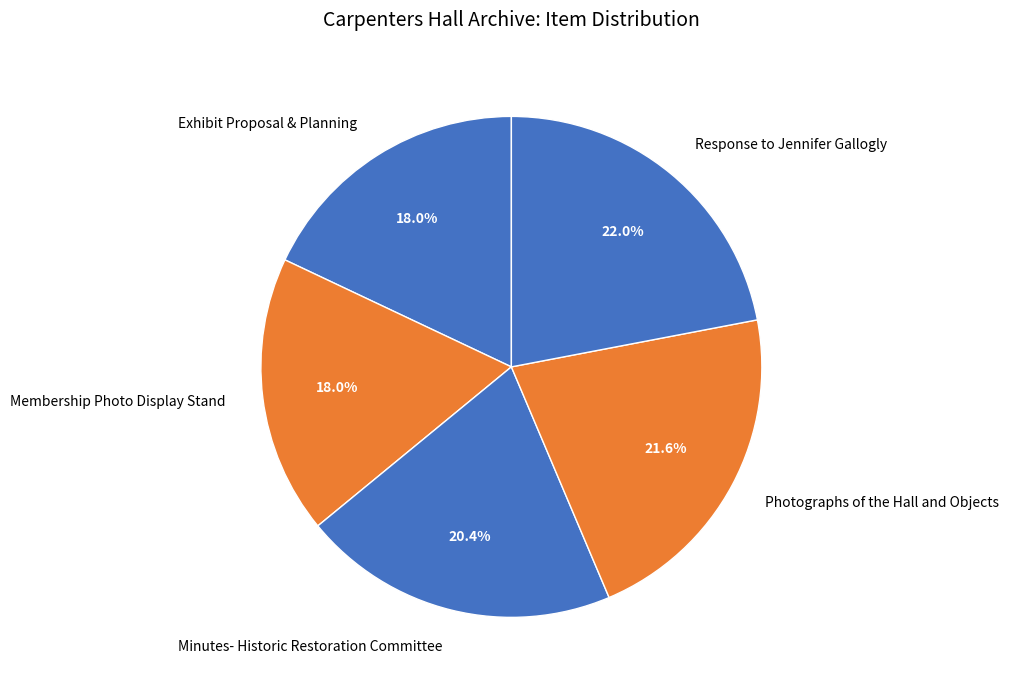

Does any single category account for the majority?

No